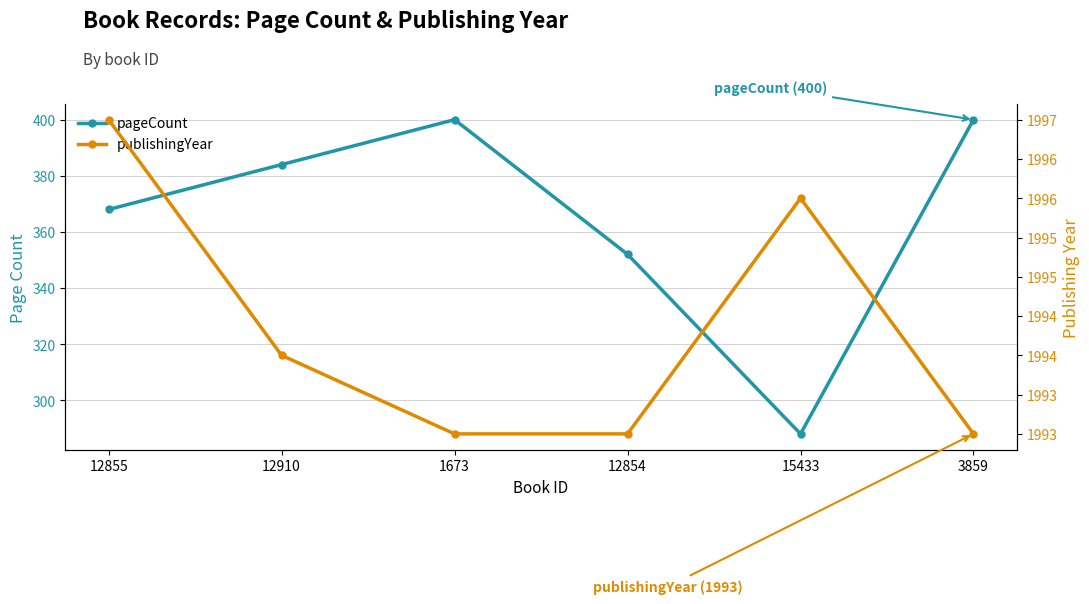

Which category has the lowest value across all series?

15433